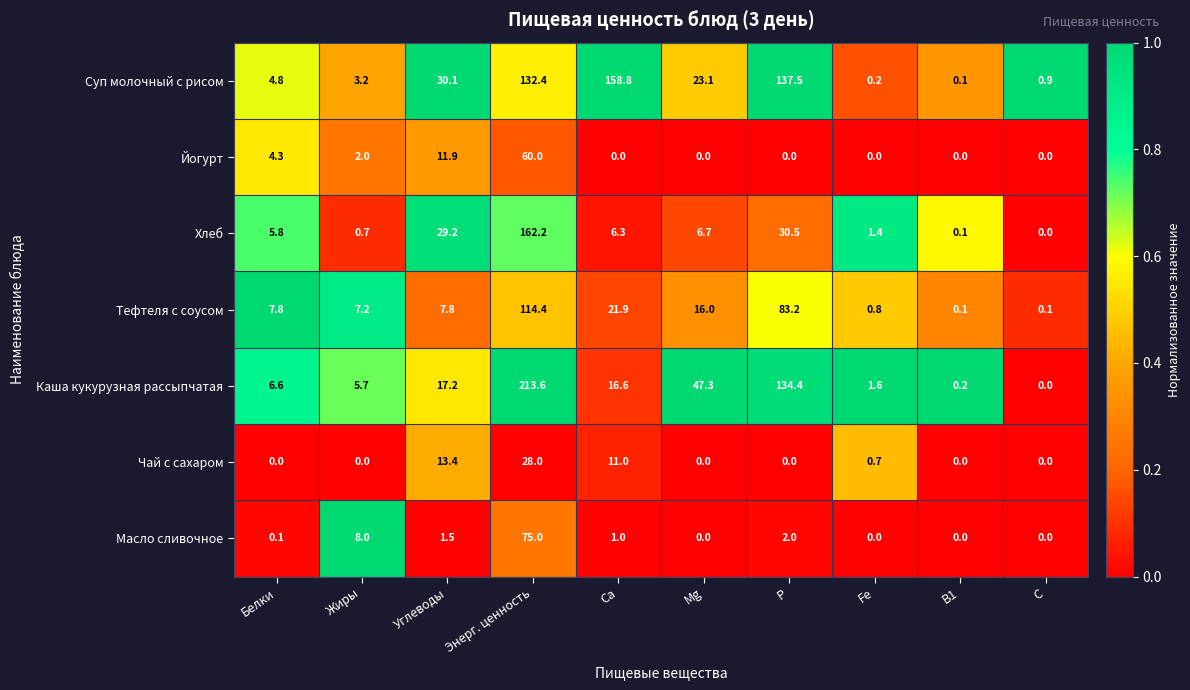

The Йогурт series shows 37.6 at Ca. True or false?

False